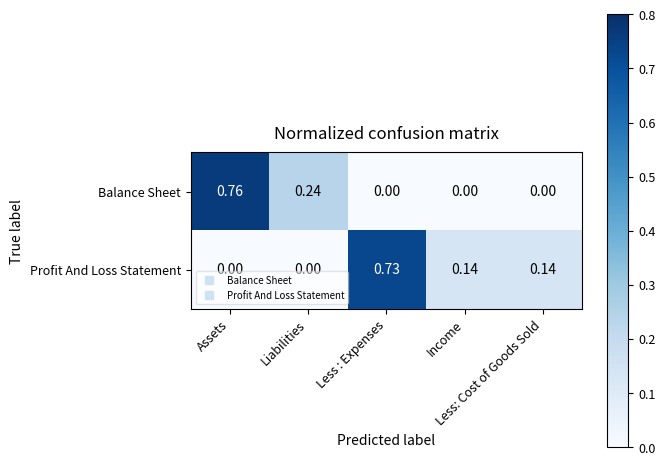

List the series in order of their overall mean, lowest first.

Balance Sheet, Profit And Loss Statement